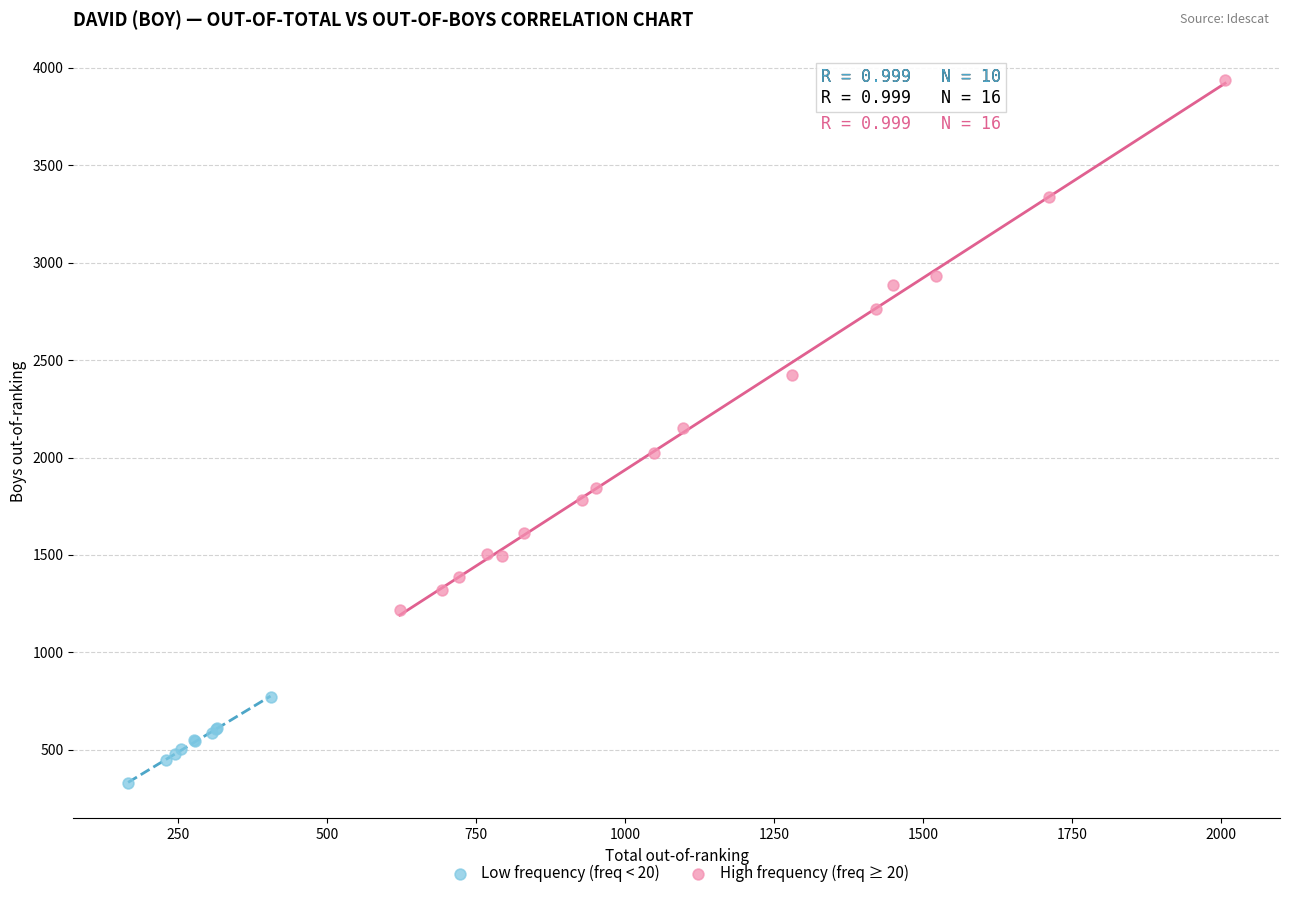

Which series has the largest Y range (max minus min)?

High frequency (freq ≥ 20)